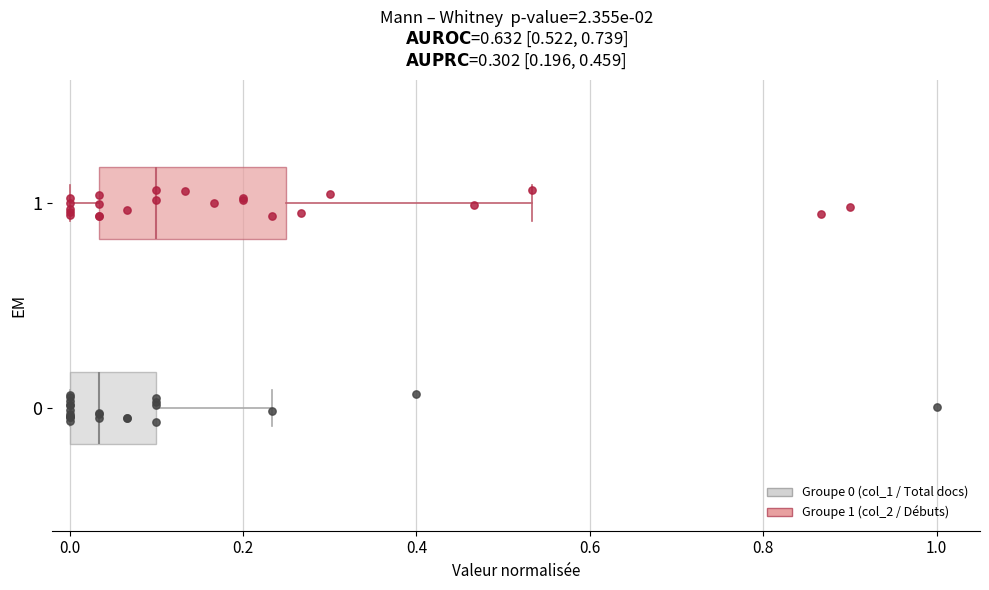

Which box has the furthest to the left median line?

0